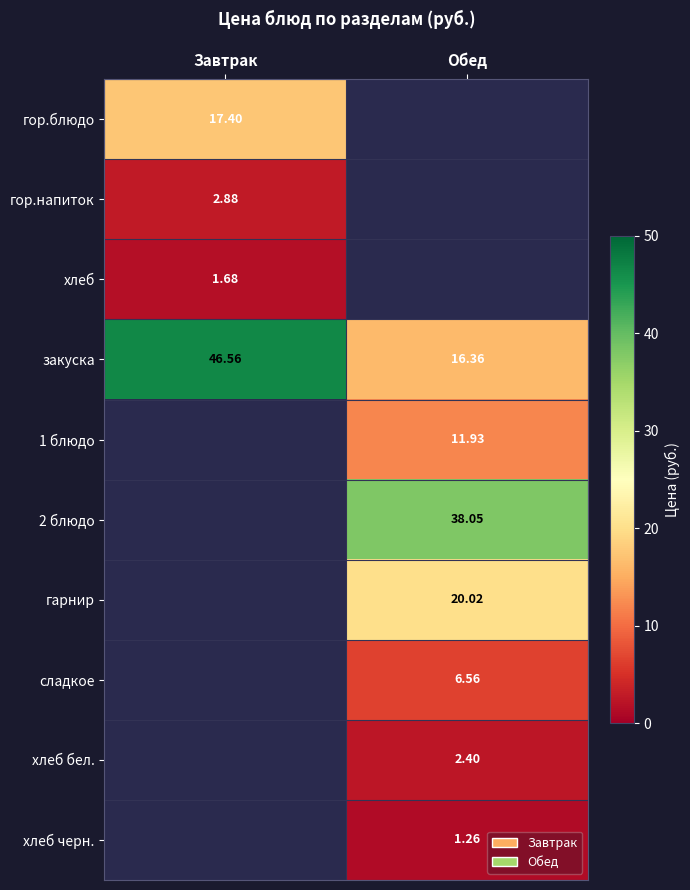

Is the value of гор.напиток at Завтрак greater than the value of сладкое at Обед?

No